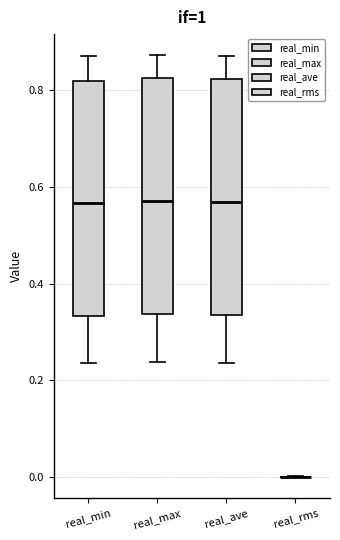

Where is the lower edge of the box for real_ave on the y-axis? The values are not printed on the chart, so give them approximately, as read against the axis.

0.34